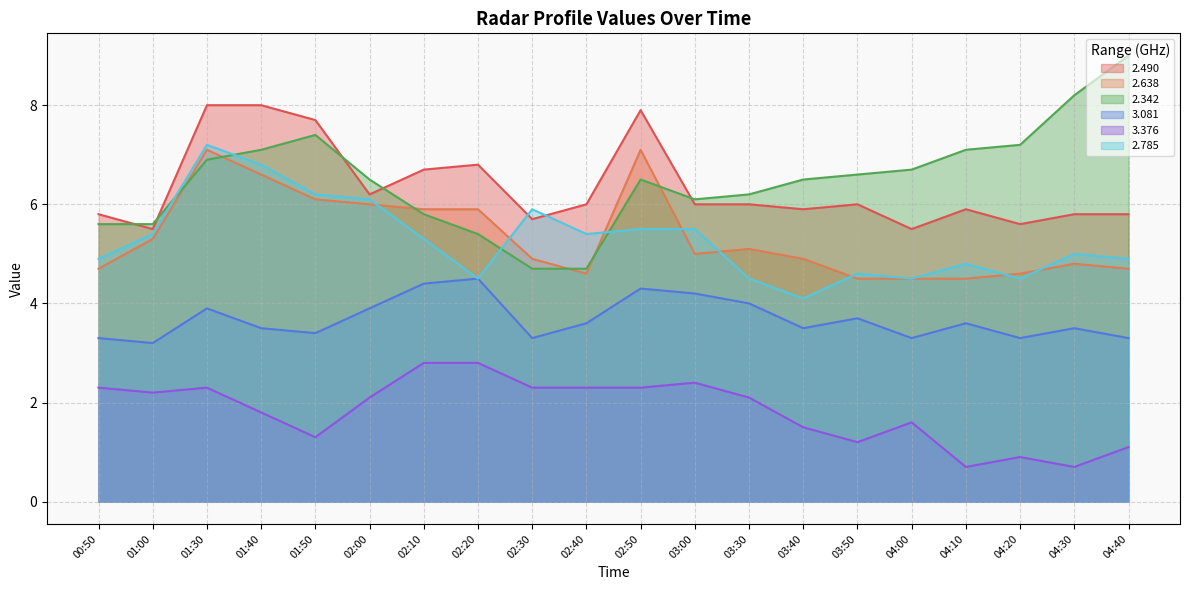

At which label does 2.638 first exceed 5?

01:00